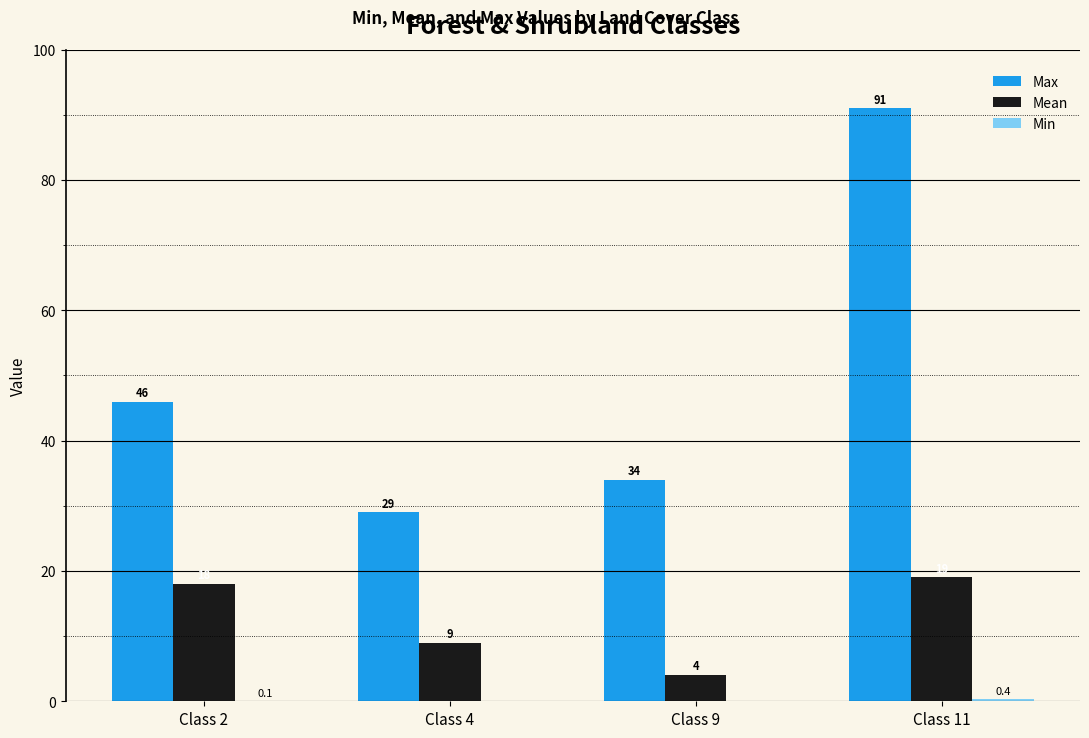

The value of Max at Class 9 is 14.0. True or false?

False